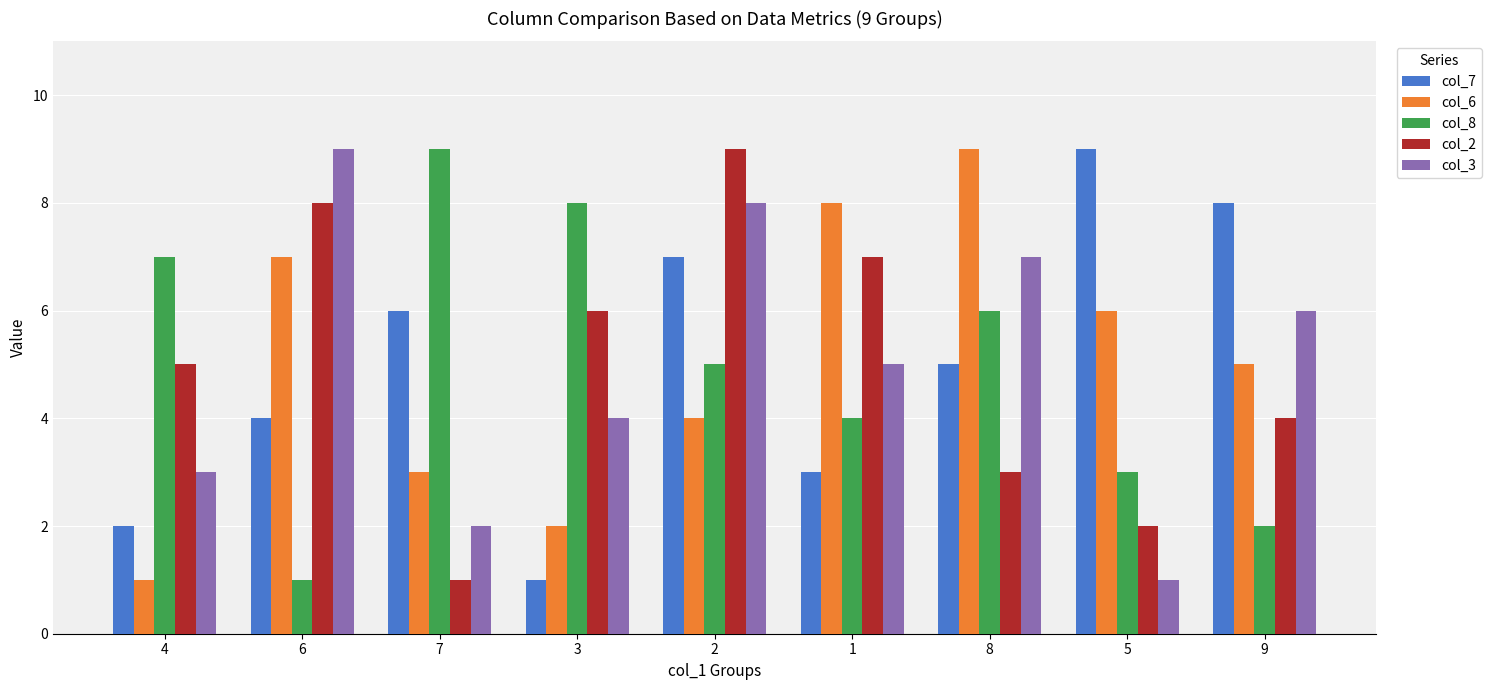

How many values in the col_7 series are below 5?

4